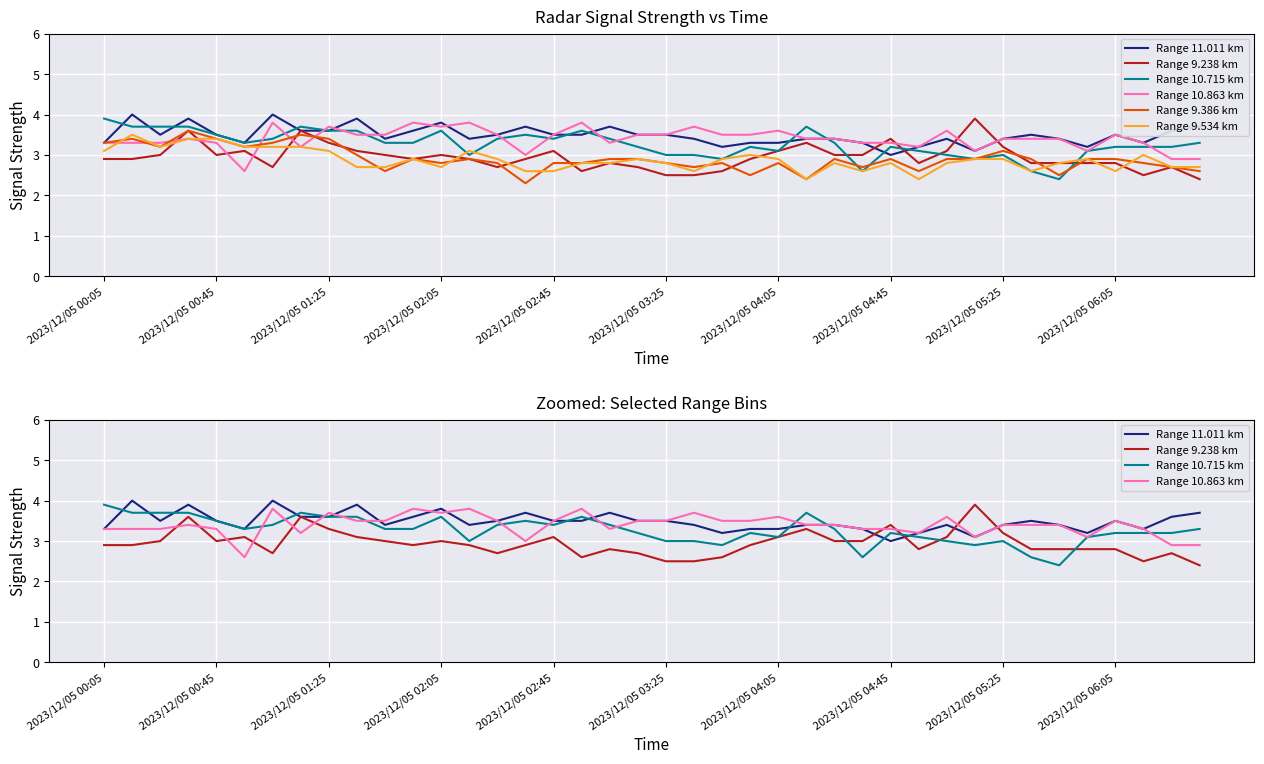

What are all the series names shown in the legend?

Range 11.011 km, Range 9.238 km, Range 10.715 km, Range 10.863 km, Range 9.386 km, Range 9.534 km